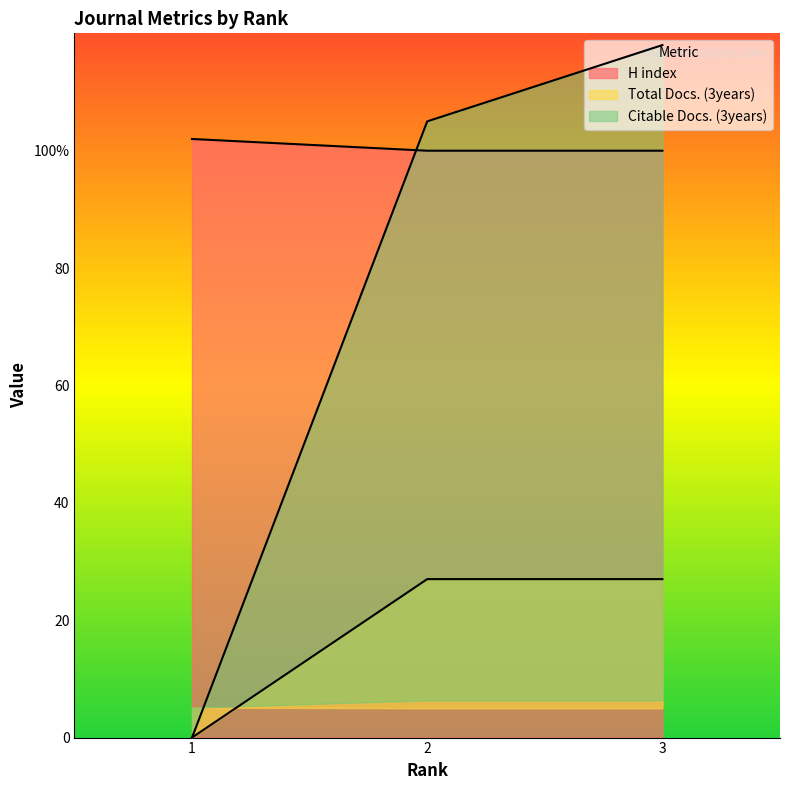

Which series changed the most between 1 and 2?

Citable Docs. (3years)